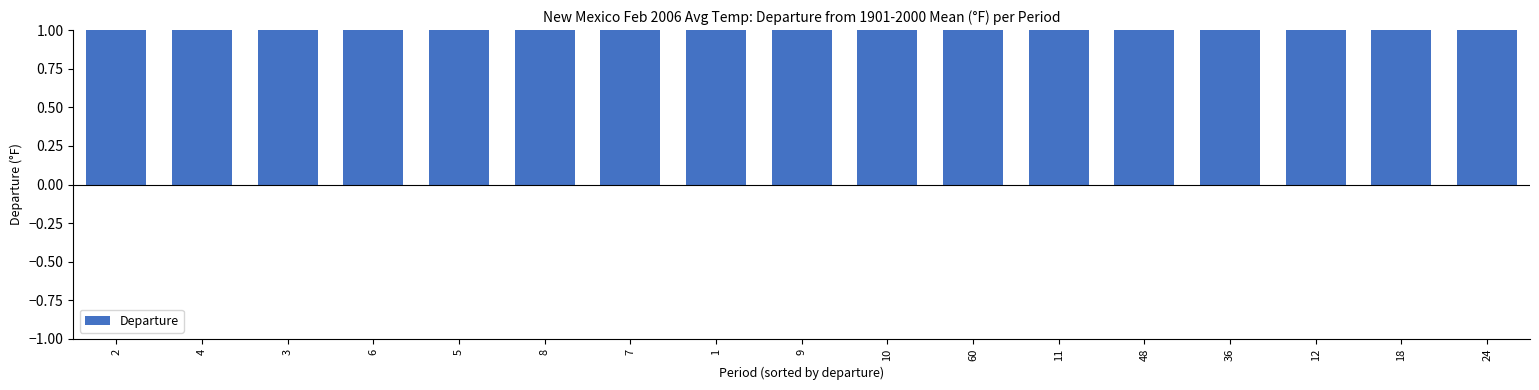

List the labels in order of value, smallest first.

24, 18, 48, 36, 12, 60, 11, 10, 9, 8, 7, 1, 5, 6, 4, 3, 2